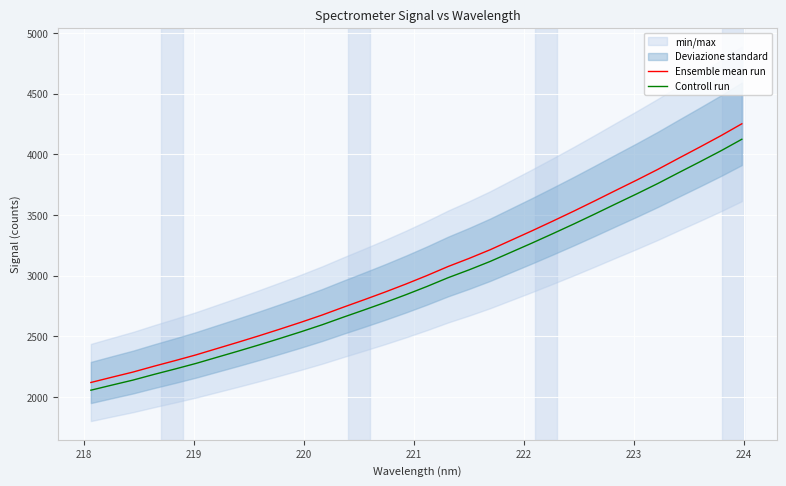

What is the highest value of the Ensemble mean run series?

4252.4